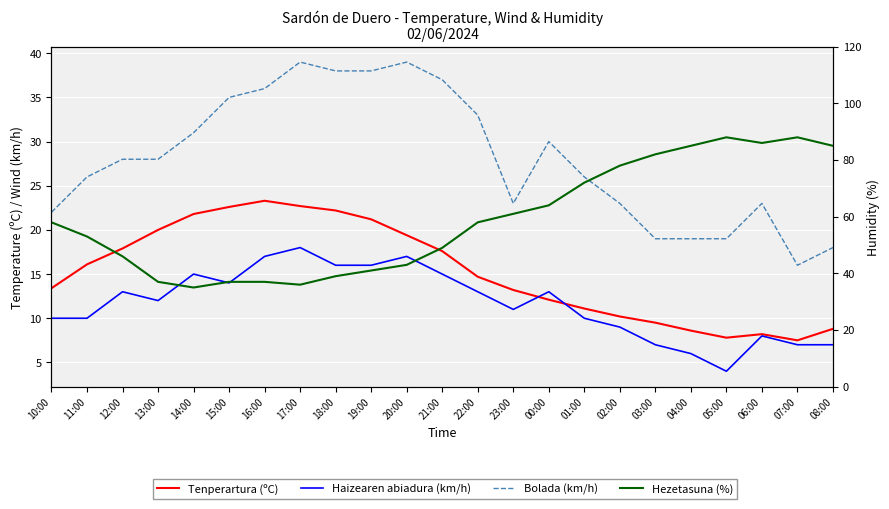

What is the spread (max minus min) of values at 03:00?

75.0